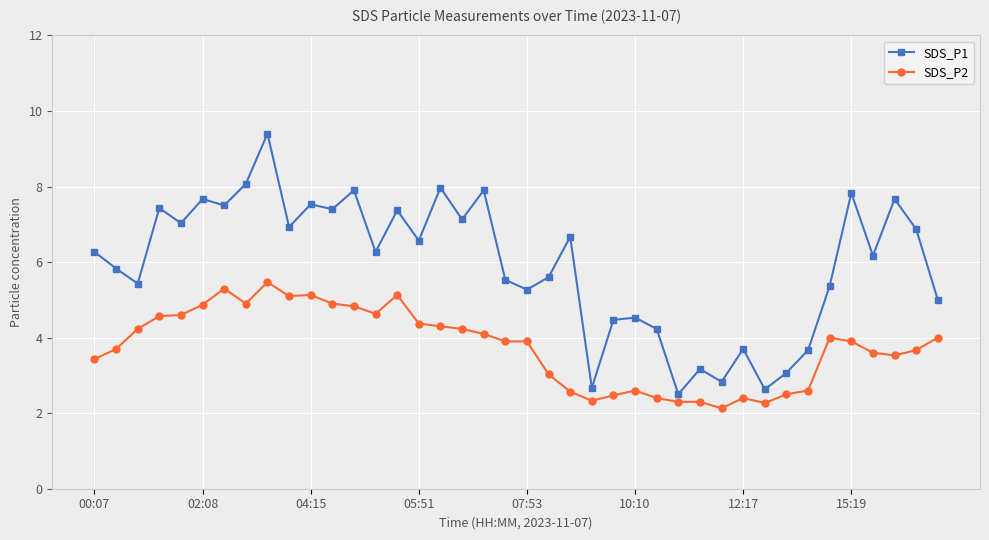

What is the difference between the maximum and minimum values in the SDS_P2 series?

3.3